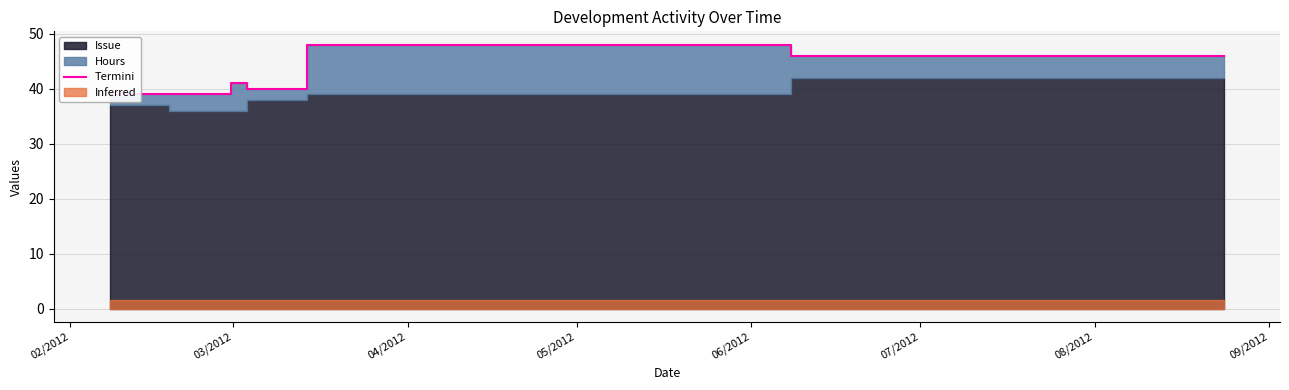

What is the average value?

43